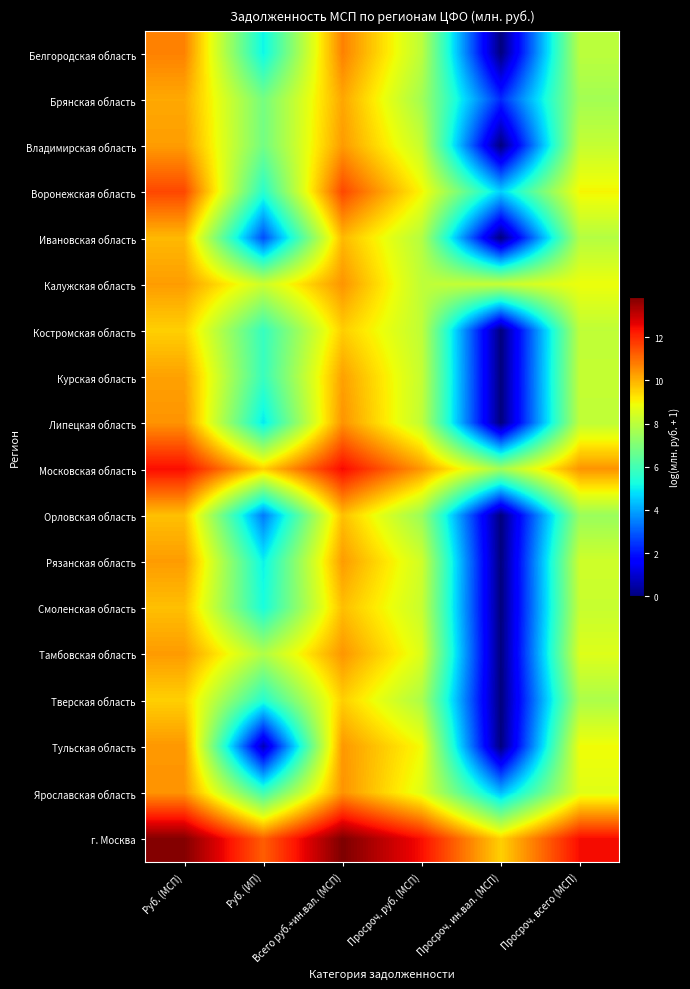

What is the difference between the highest and lowest values at Всего руб.+ин.вал. (МСП)?

4.3